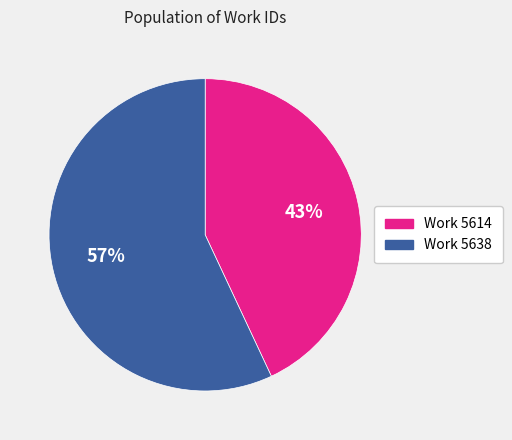

To the nearest percent, what is the difference between the largest and smallest slice percentages?

14%